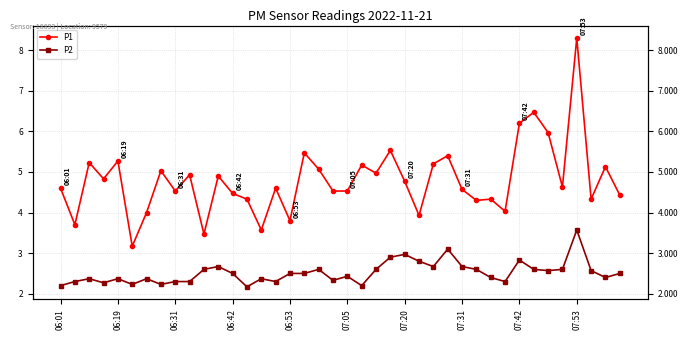

Which series has the widest spread of values?

P1